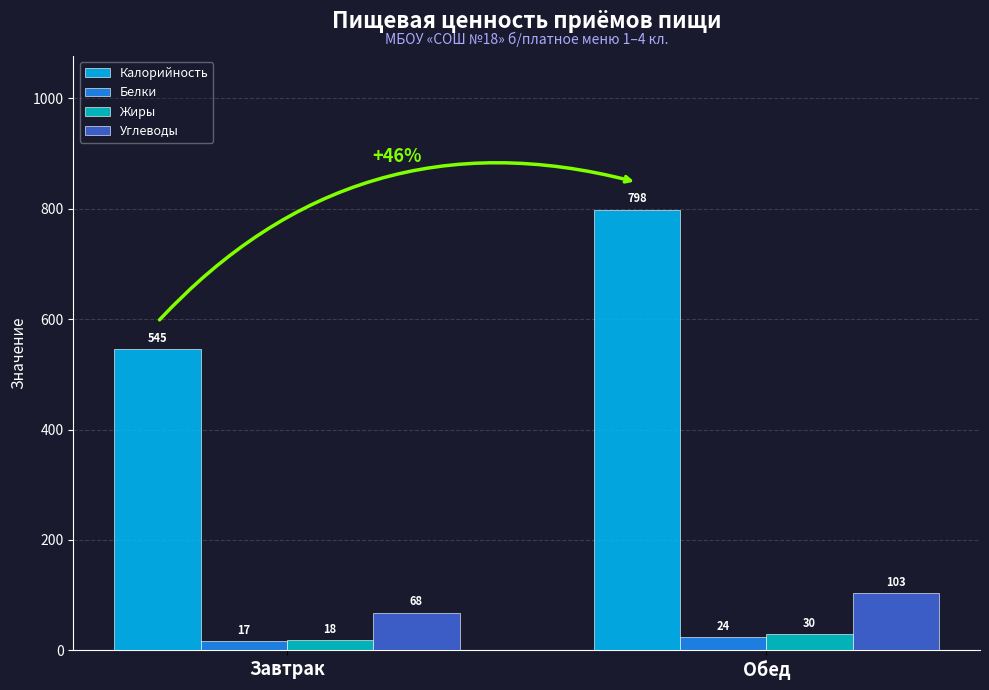

Which series has the largest total across all categories?

Калорийность